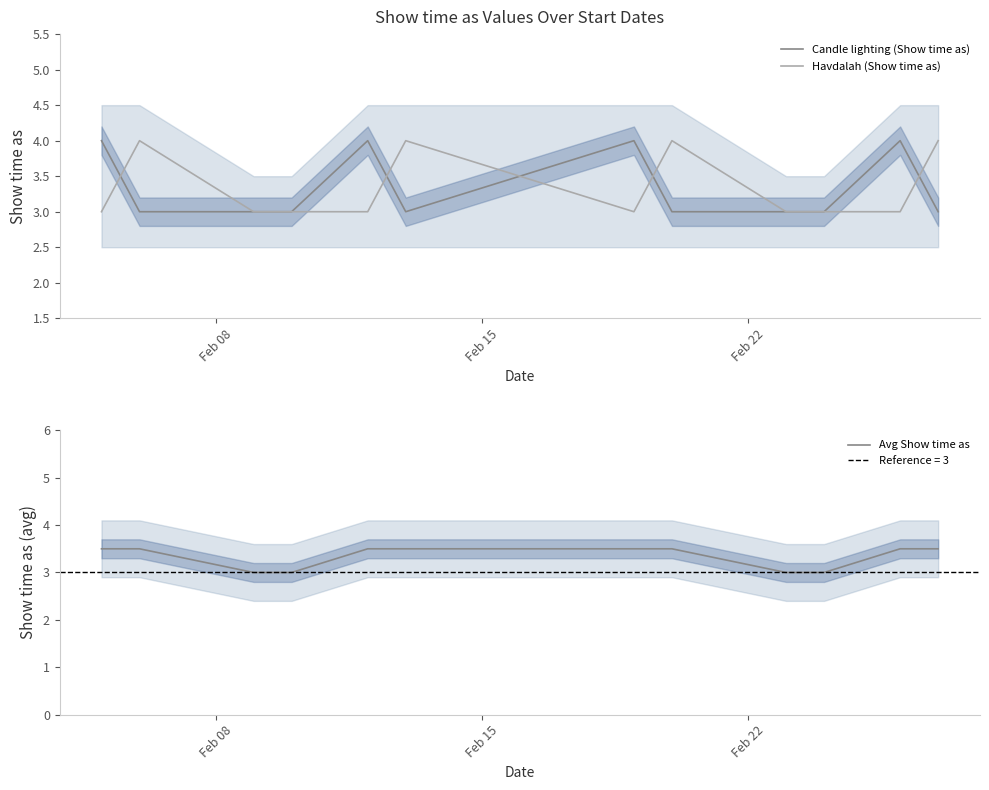

What is the maximum value for Havdalah (Show time as)?

4